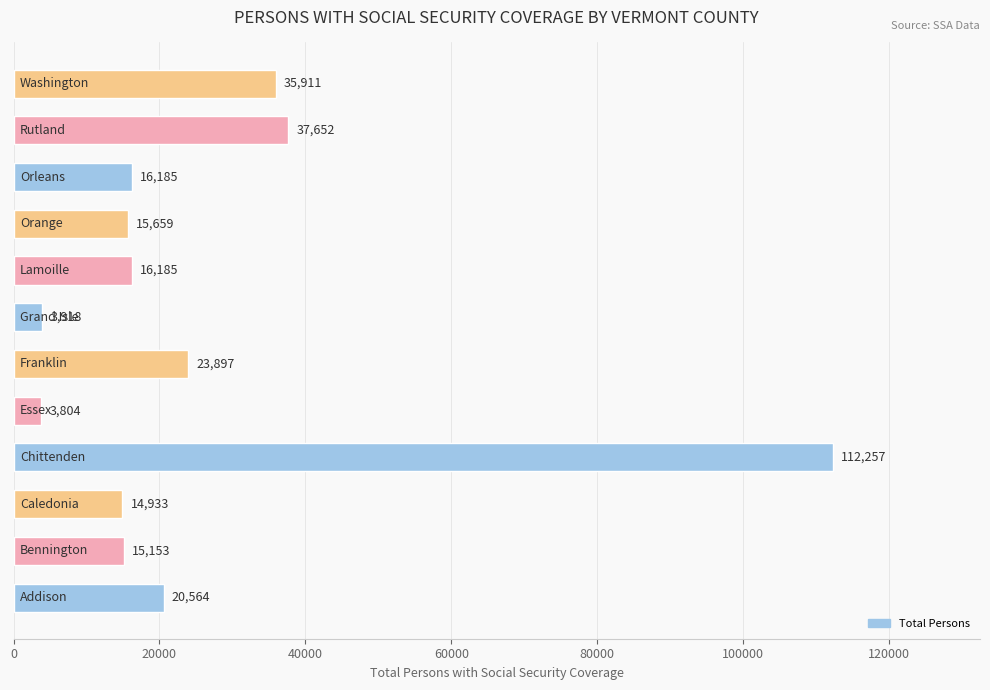

What is the sum of all values?

316118